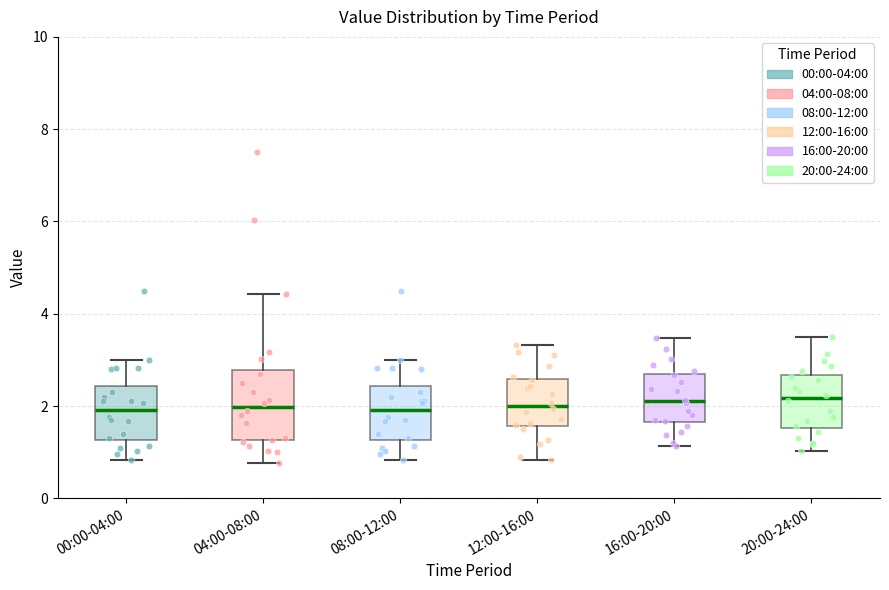

Reading left to right, transcribe this box plot: for each box, give where its median line is, the range the box spans, and where its two whiskers end, as read against the y-axis. The values are not printed on the chart, so give them approximately, as read against the axis.

00:00-04:00: median 2.0, box 1.2 to 2.4, whiskers 0.8 to 3.0
04:00-08:00: median 2.0, box 1.2 to 2.8, whiskers 0.8 to 4.4
08:00-12:00: median 2.0, box 1.2 to 2.4, whiskers 0.8 to 3.0
12:00-16:00: median 2.0, box 1.6 to 2.6, whiskers 0.8 to 3.4
16:00-20:00: median 2.2, box 1.6 to 2.6, whiskers 1.2 to 3.4
20:00-24:00: median 2.2, box 1.6 to 2.6, whiskers 1.0 to 3.6